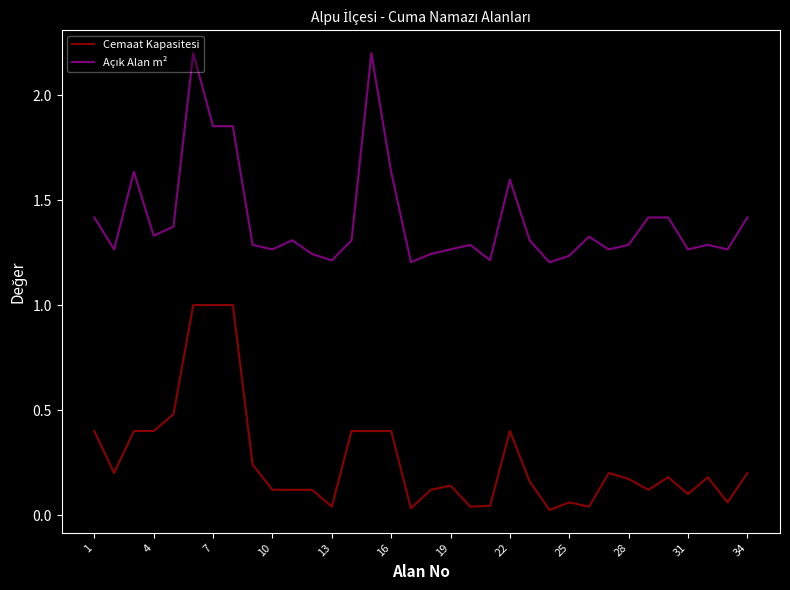

What is the highest value of the Cemaat Kapasitesi series?

1.0